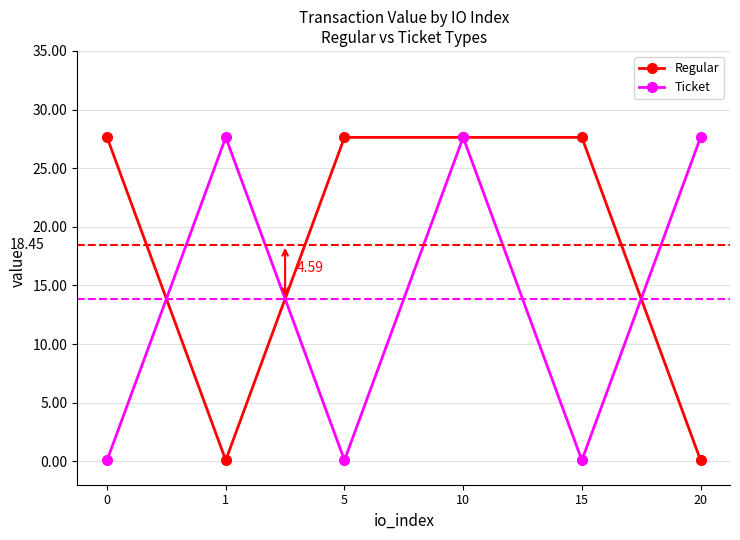

Which series has the largest total across all categories?

Regular